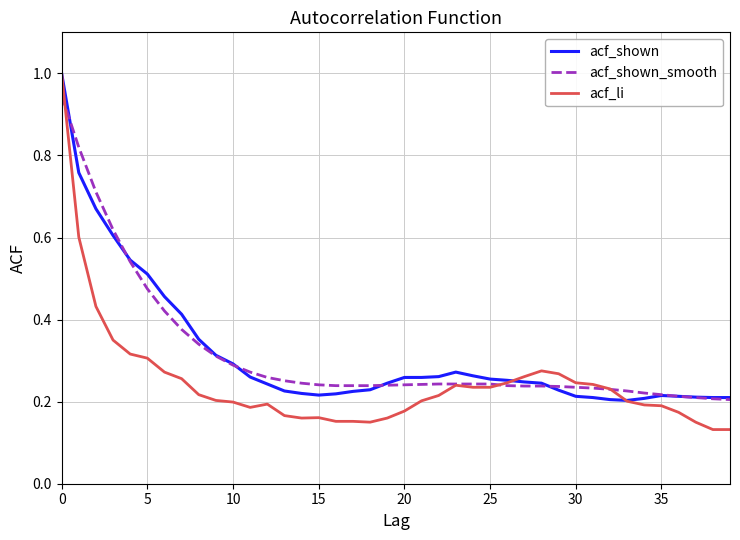

What is the greatest value displayed?

1.0